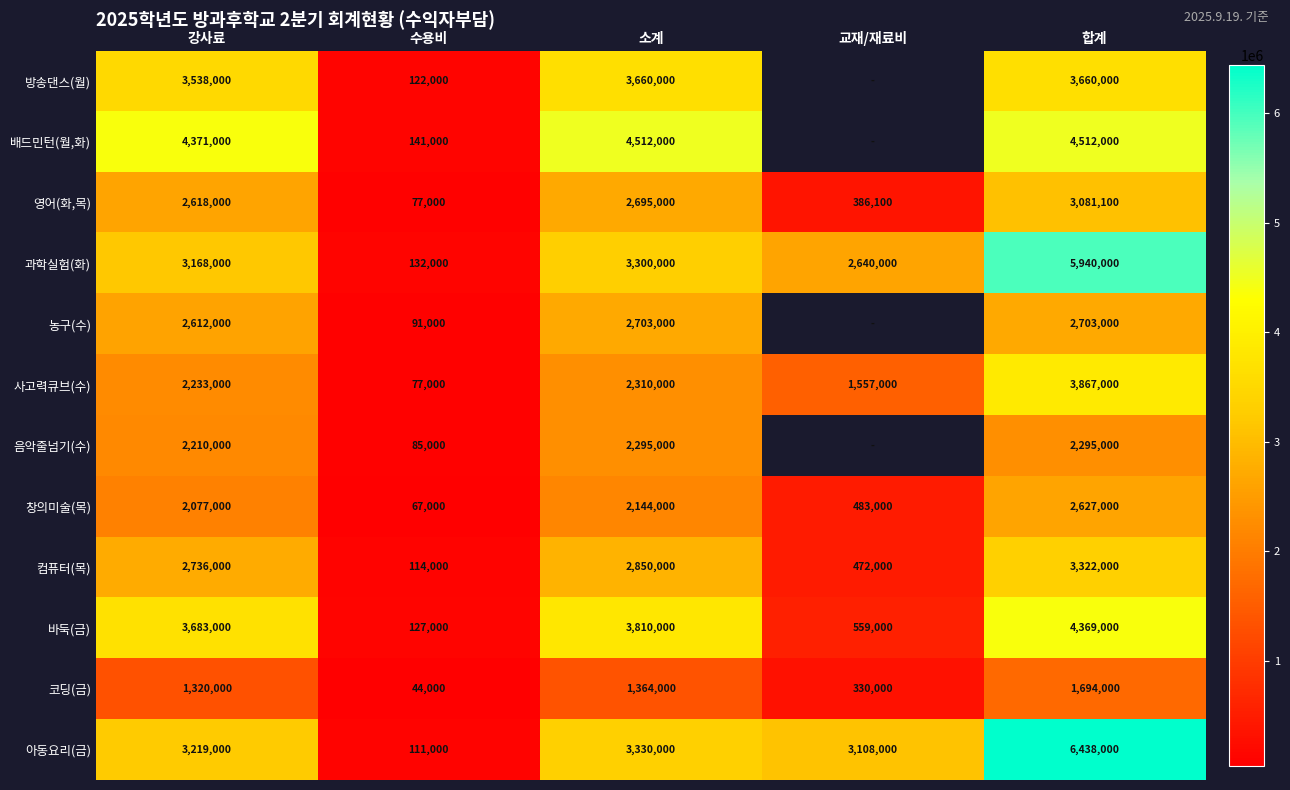

Is it true that 과학실험(화) equals 3300000 at 소계?

True